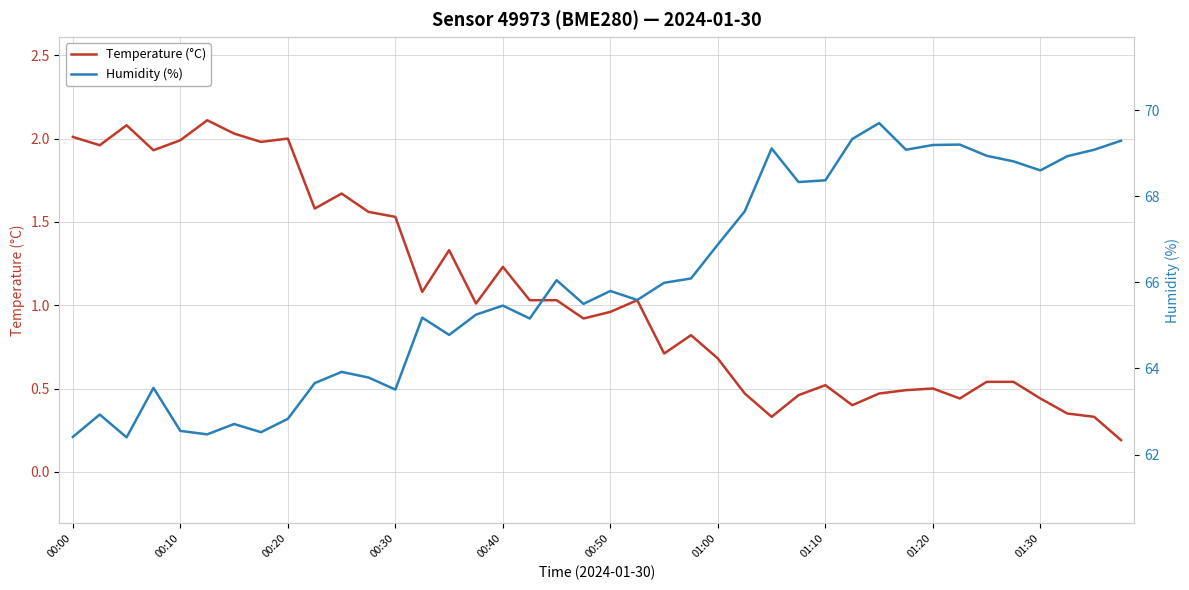

What is the highest value of the Temperature (°C) series?

2.1